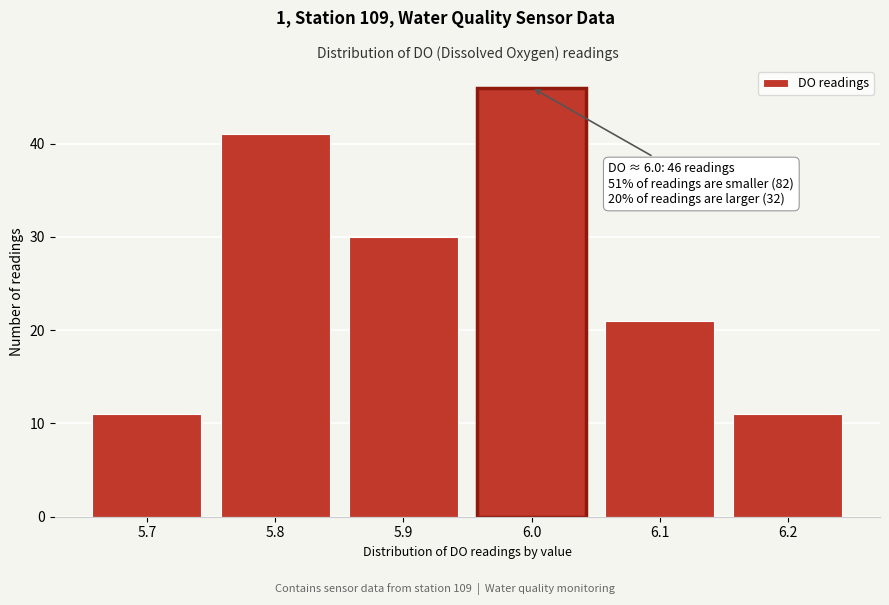

Reading left to right, list all the values displayed in this chart.

11	41	30	46	21	11